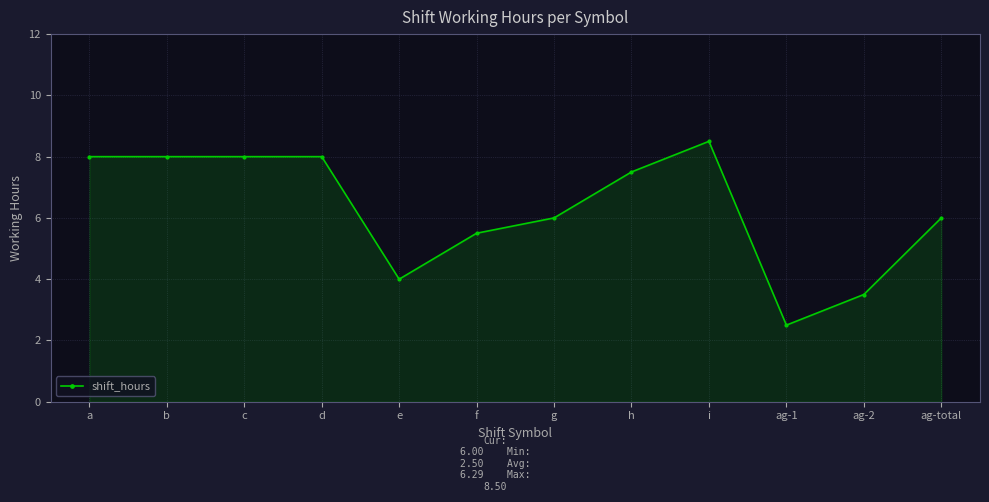

How many distinct data groups are displayed?

1